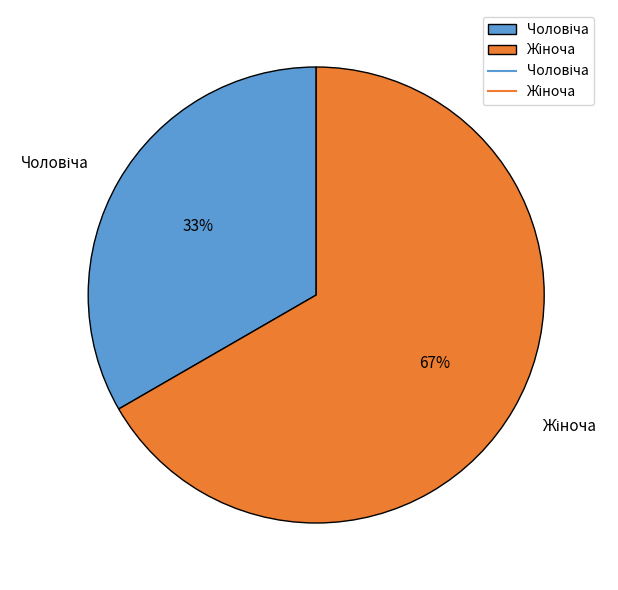

To the nearest percent, what is the average slice percentage?

50%